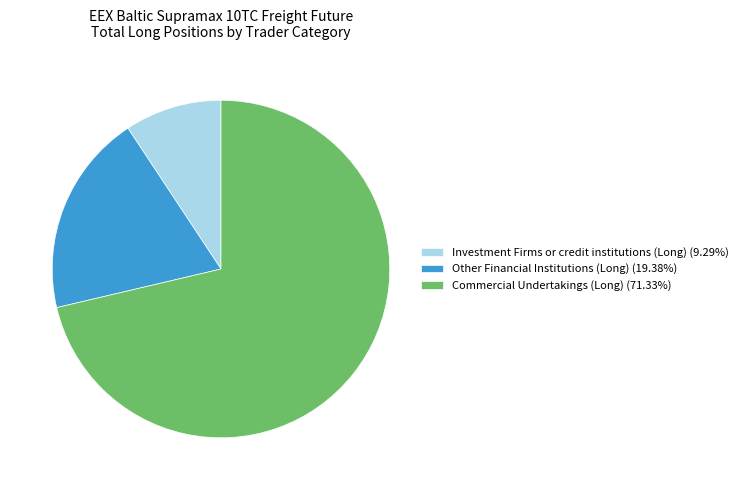

Does Investment Firms or credit institutions (Long) (9.29%) account for over 50% of the chart?

No